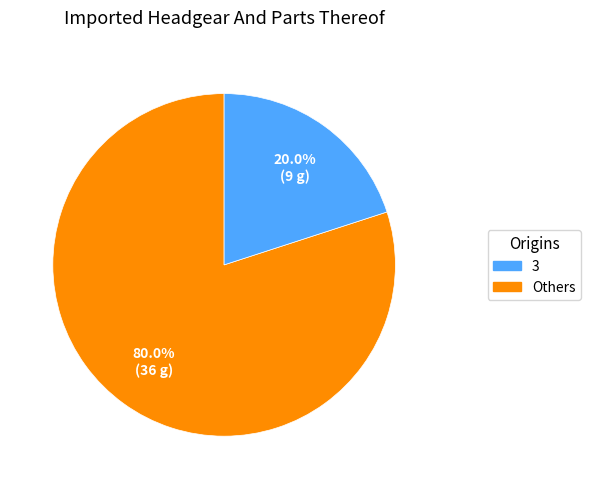

Is there any slice that represents more than half of the pie?

Yes